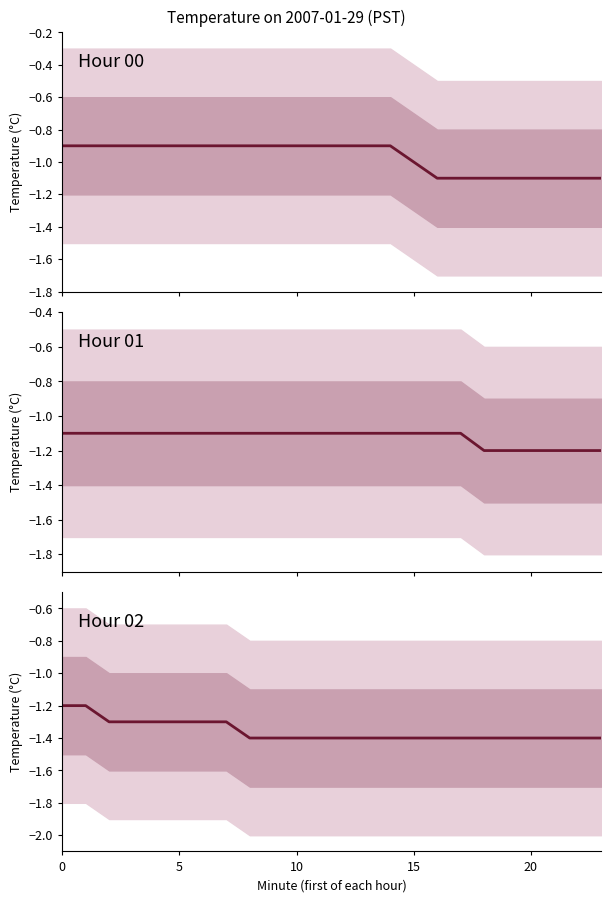

True or false: Hour 01 and Hour 02 intersect in this chart.

False